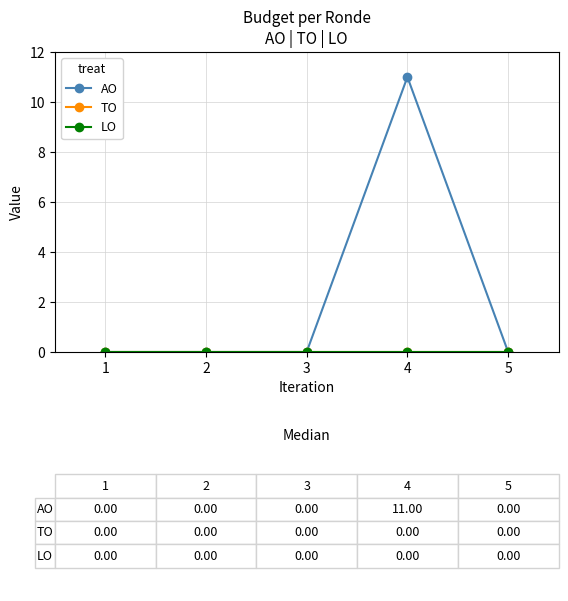

Reading left to right, extract all data points from this chart.

AO: 1=0	2=0	3=0	4=11	5=0
TO: 1=0	2=0	3=0	4=0	5=0
LO: 1=0	2=0	3=0	4=0	5=0